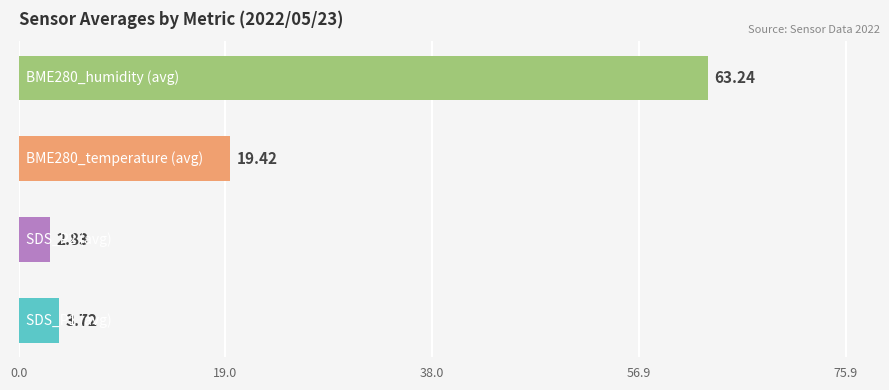

What is the sum of all values?

89.2